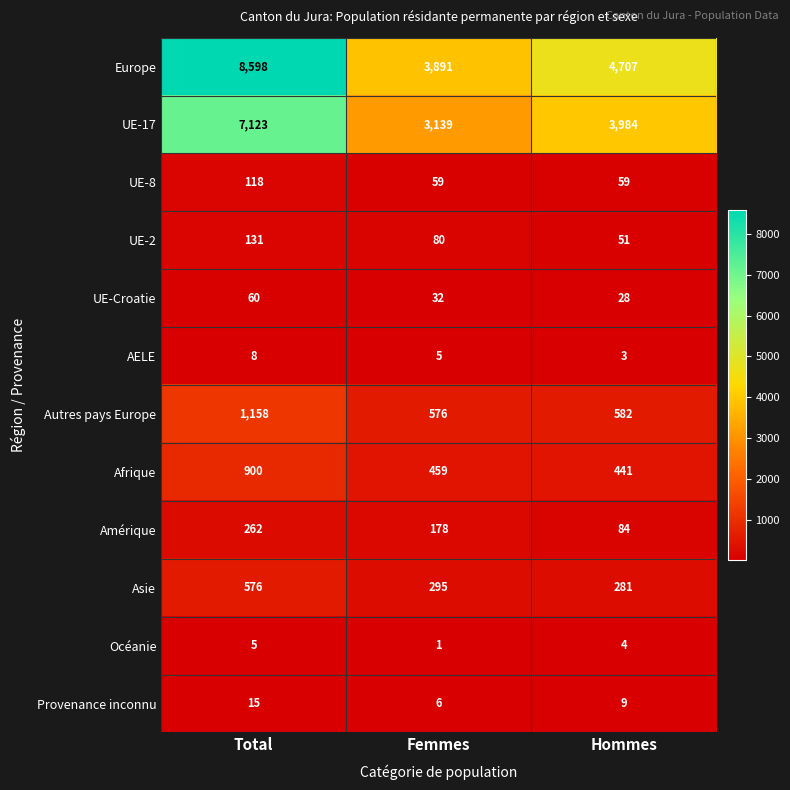

What is the sum of all AELE values?

16